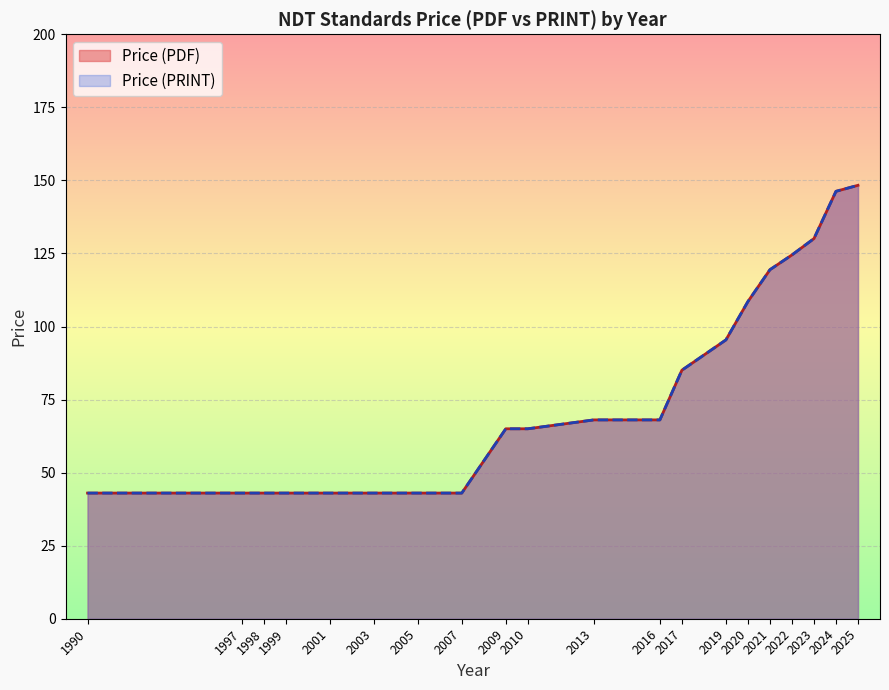

True or false: Price (PDF) has more than 2 points higher than both neighbors.

False